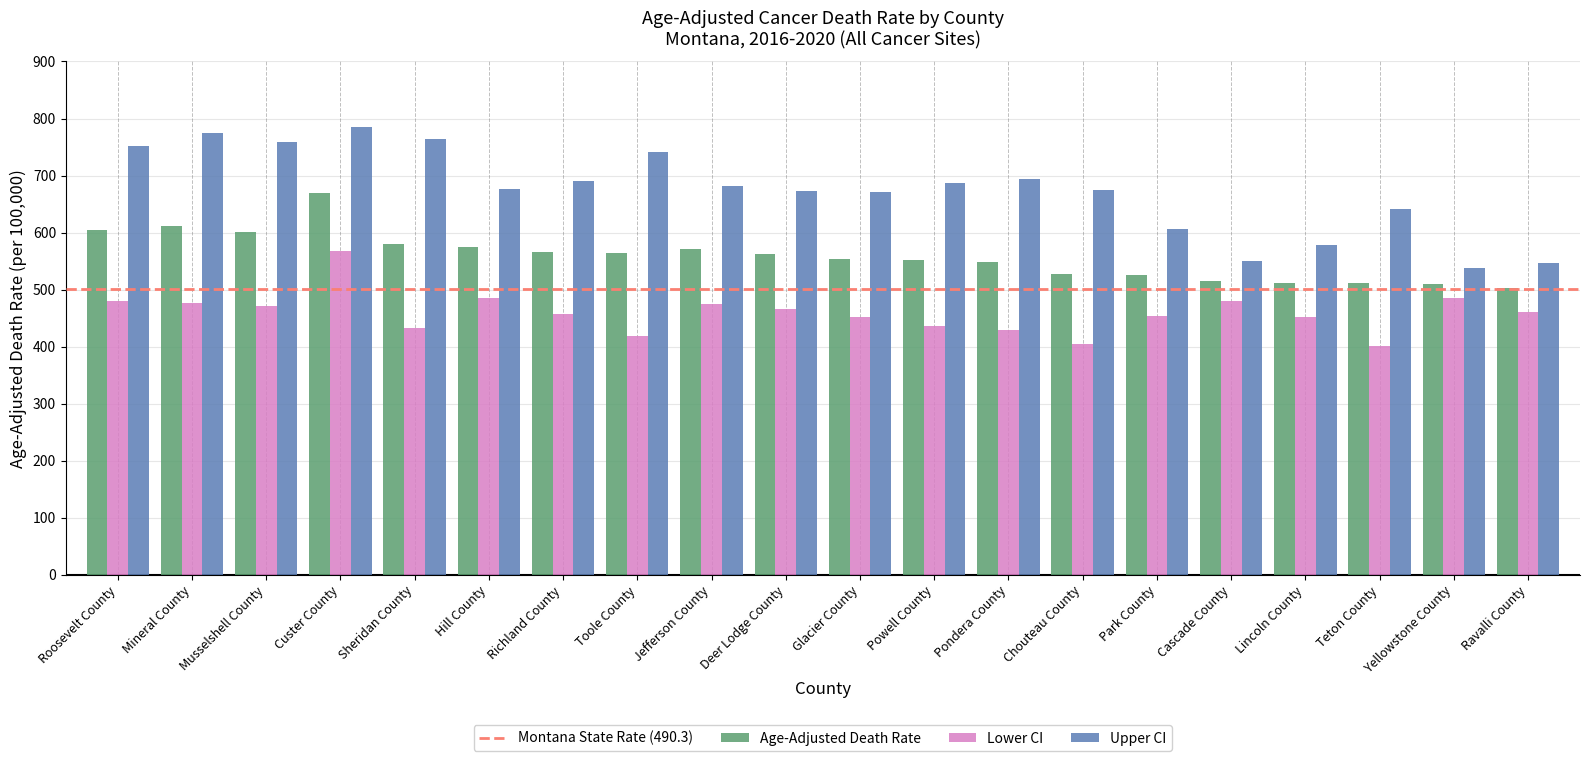

What is the sum of the Upper CI values at Powell County and Musselshell County?

1445.6